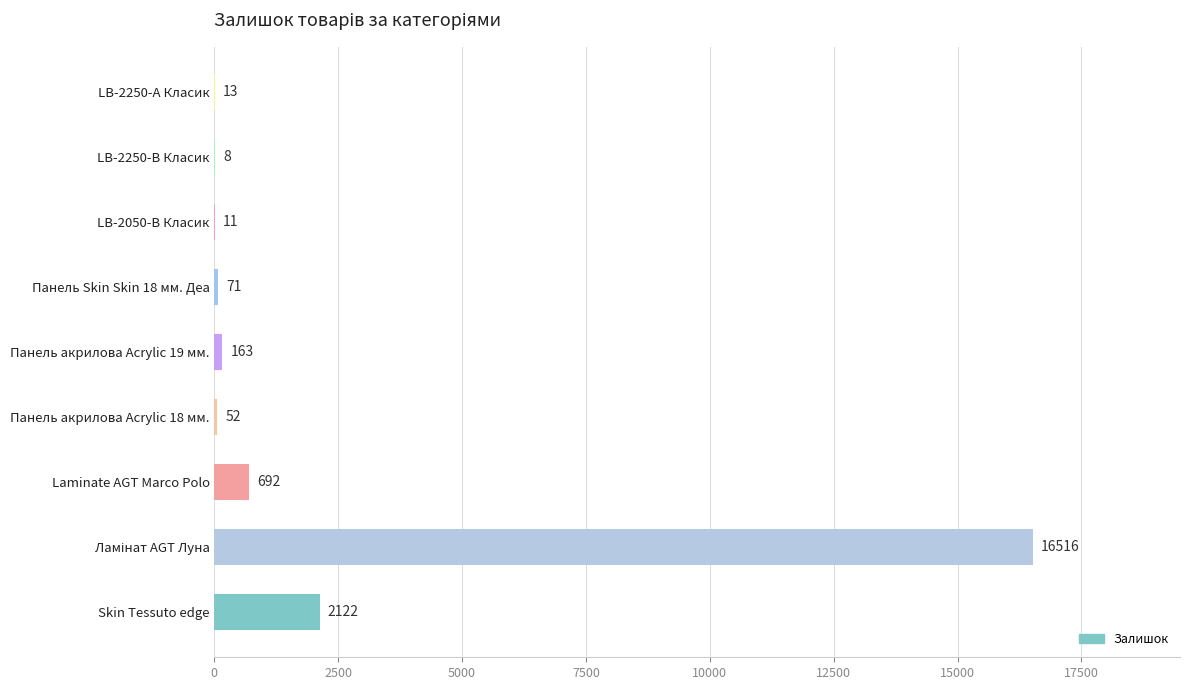

What is the sum of the values at Skin Tessuto edge and Панель акрилова Acrylic 18 мм.?

2174